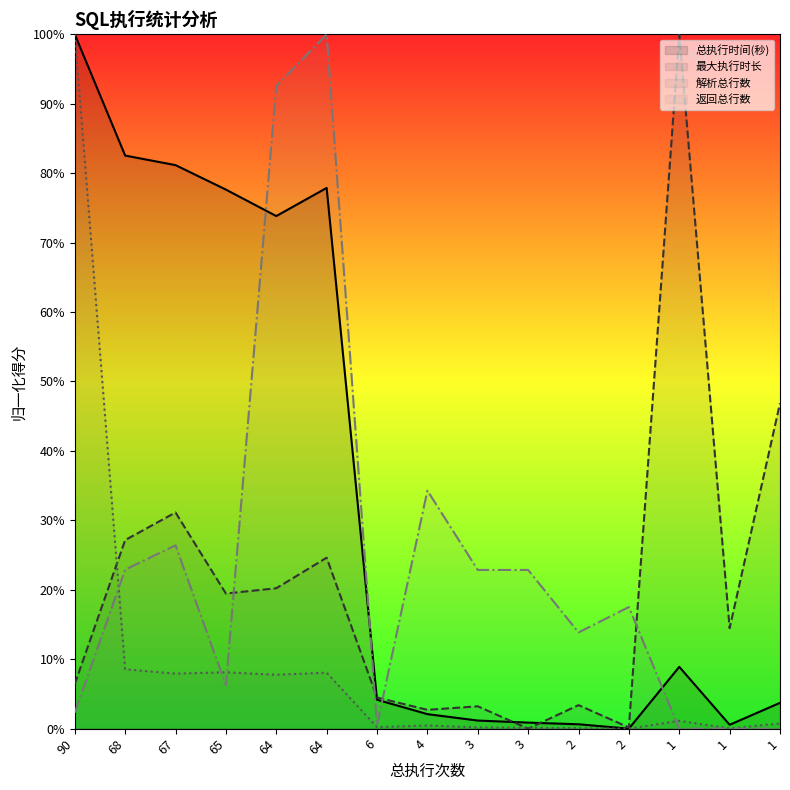

In 返回总行数, how many points are higher than both neighbors (excluding endpoints)?

4